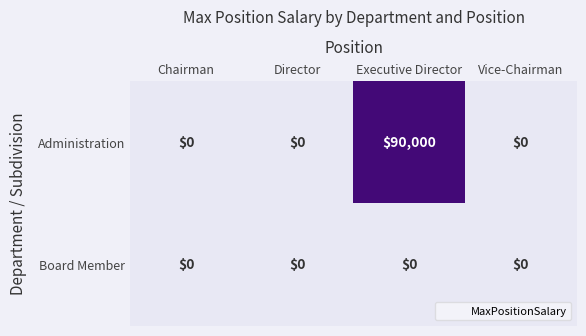

Which series has the widest spread of values?

Administration